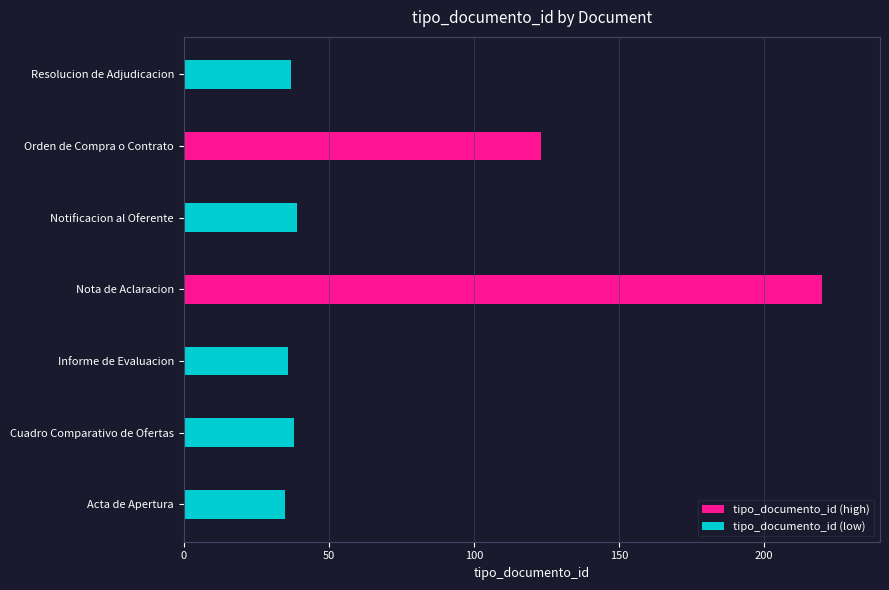

The value of tipo_documento_id (high) at Orden de Compra o Contrato is 181. True or false?

False